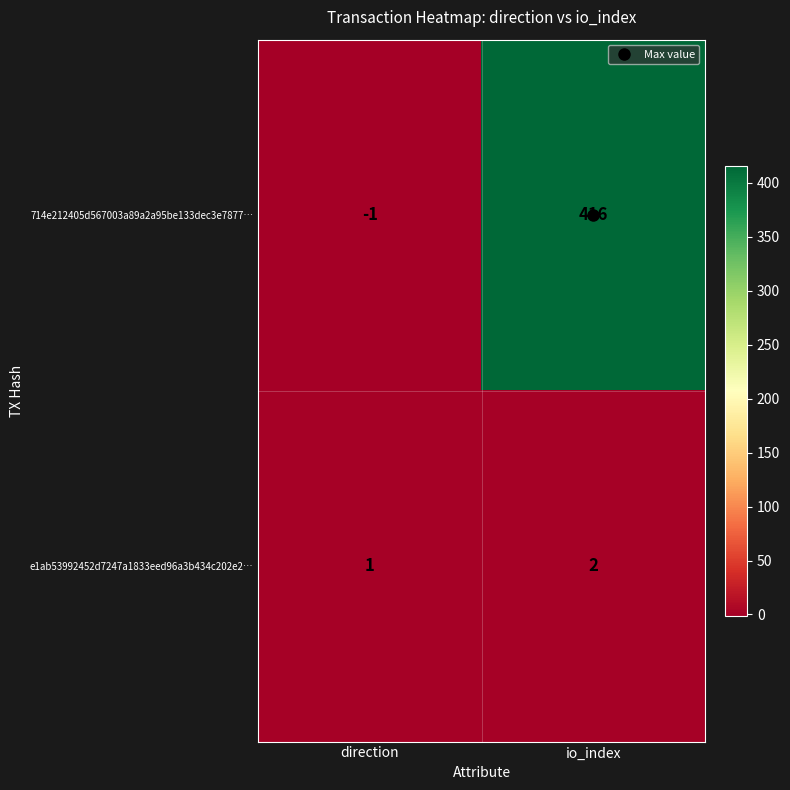

Which series has the largest total across all categories?

714e212405d567003a89a2a95be133dec3e7877…